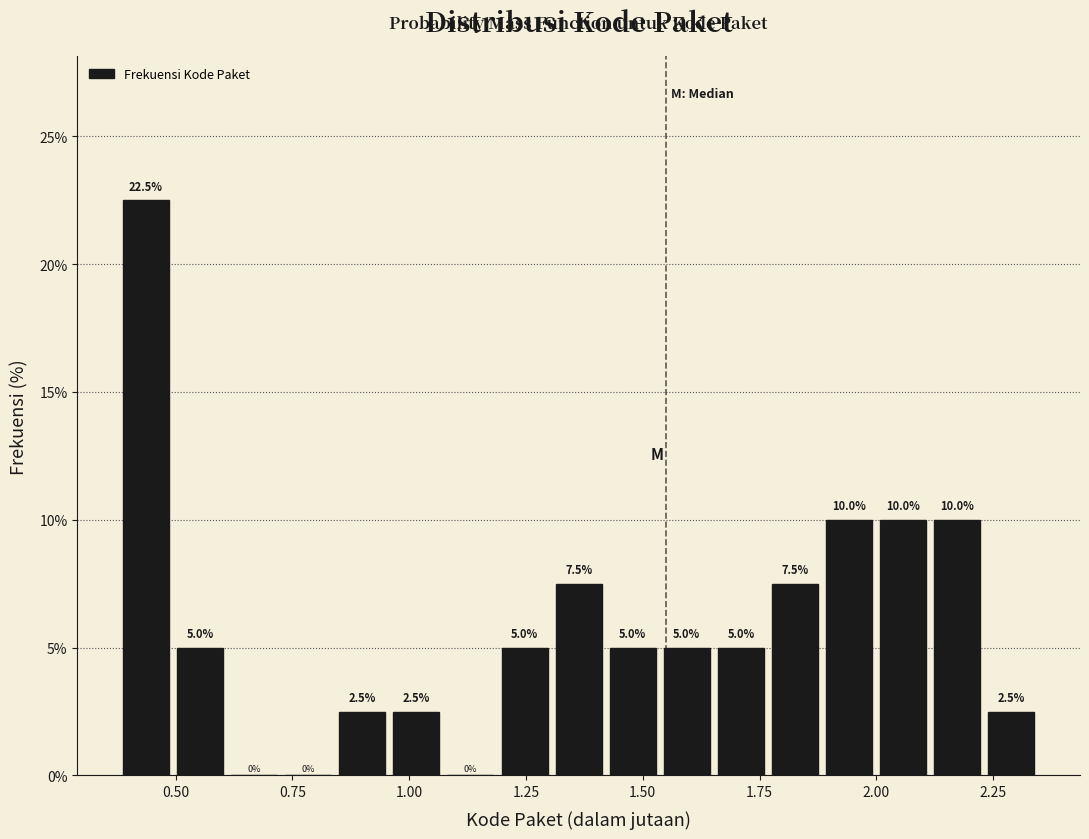

Read against the x-axis, roughly where is the centre of the tallest bar?

0.45